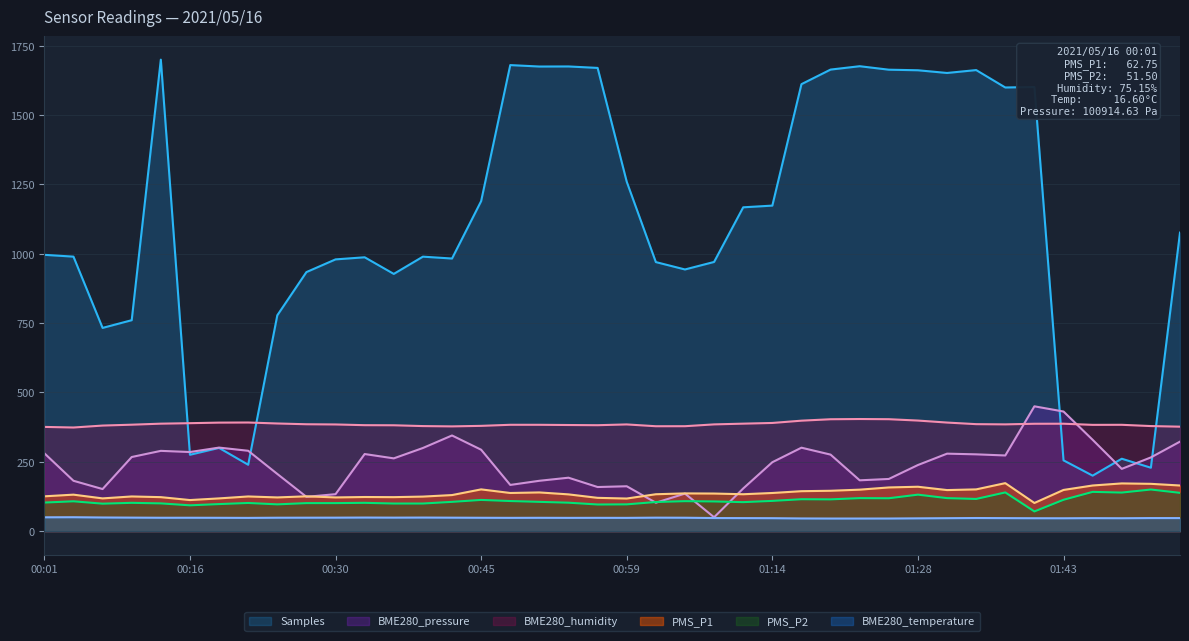

Which series has the largest range (max minus min)?

Samples